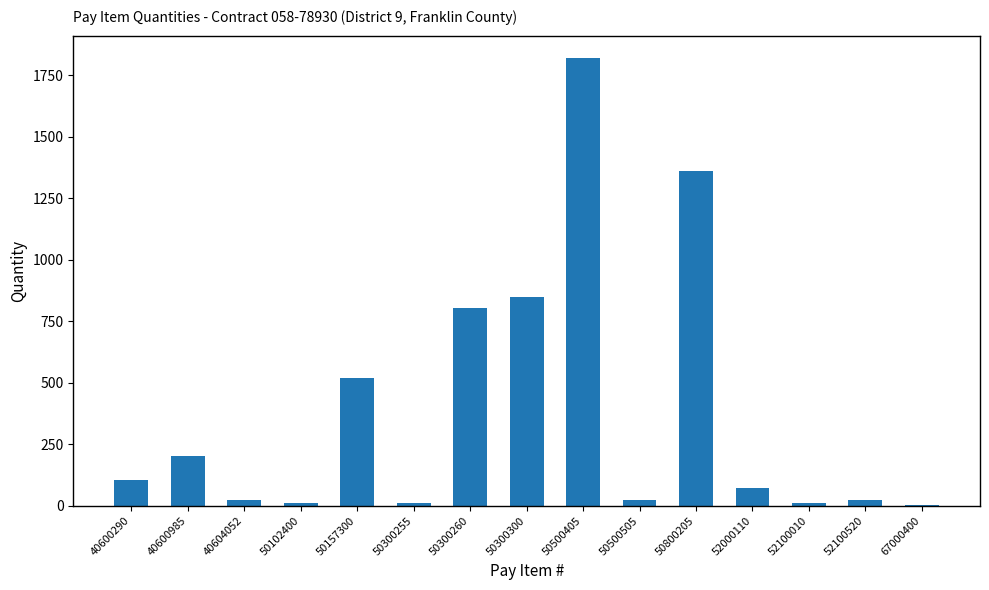

What is the maximum value shown in the chart?

1820.0